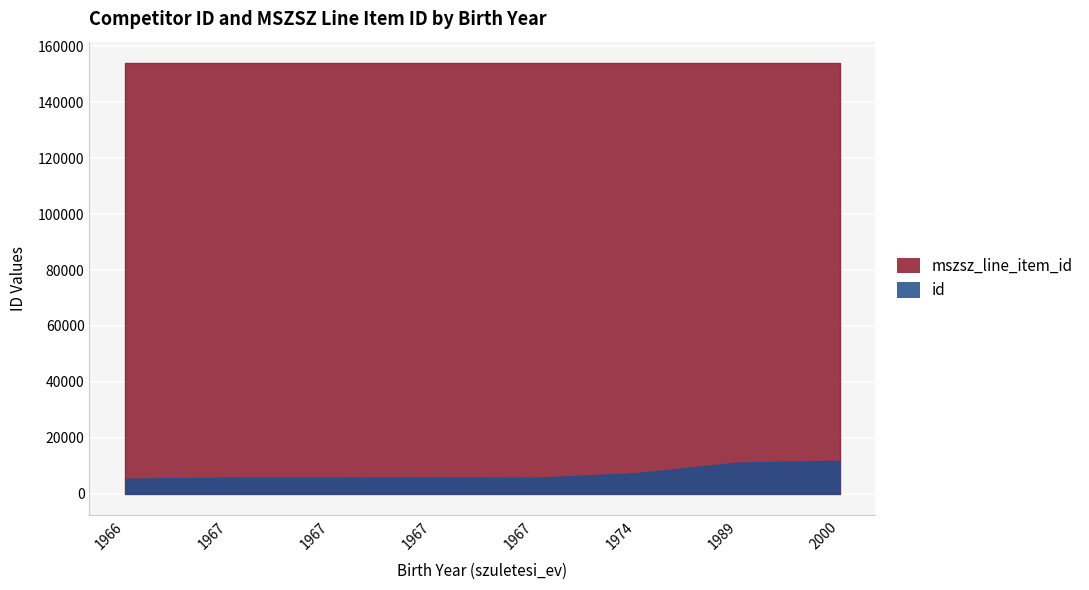

What is the maximum value for mszsz_line_item_id?

154001